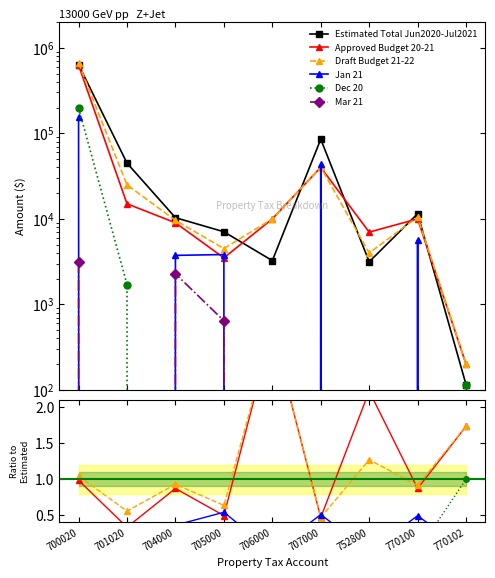

List the series in order of their peak value, highest first.

Estimated Total Jun2020-Jul2021, Approved Budget 20-21, Draft Budget 21-22, Dec 20, Jan 21, Mar 21